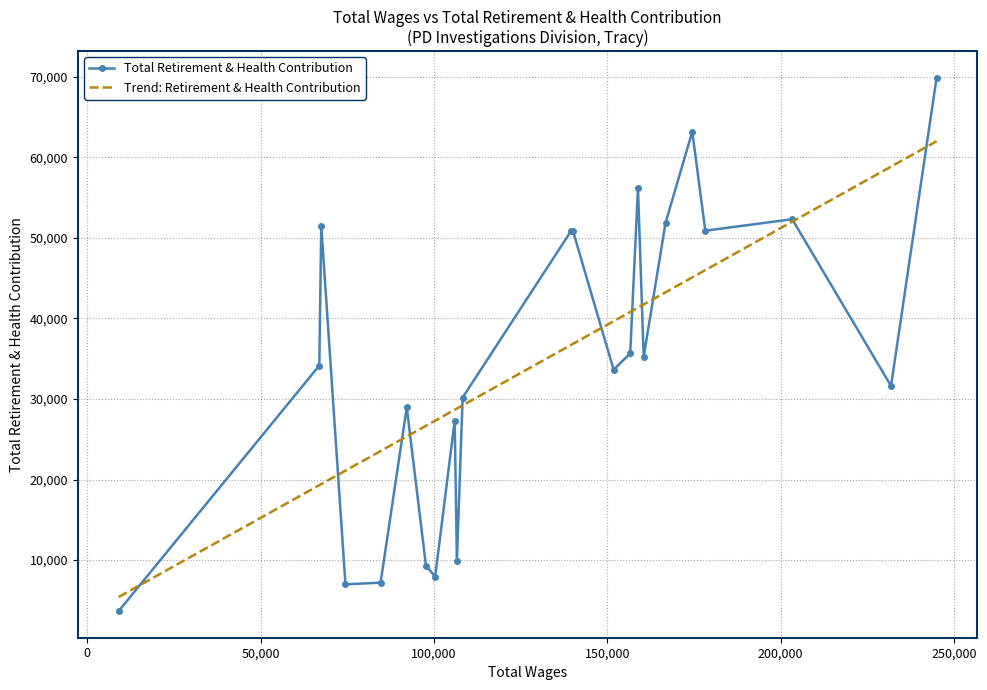

List the labels in order of value, largest first.

0, 4, 7, 2, 5, 20, 3, 10, 11, 8, 6, 21, 9, 1, 12, 17, 14, 13, 16, 15, 18, 19, 22